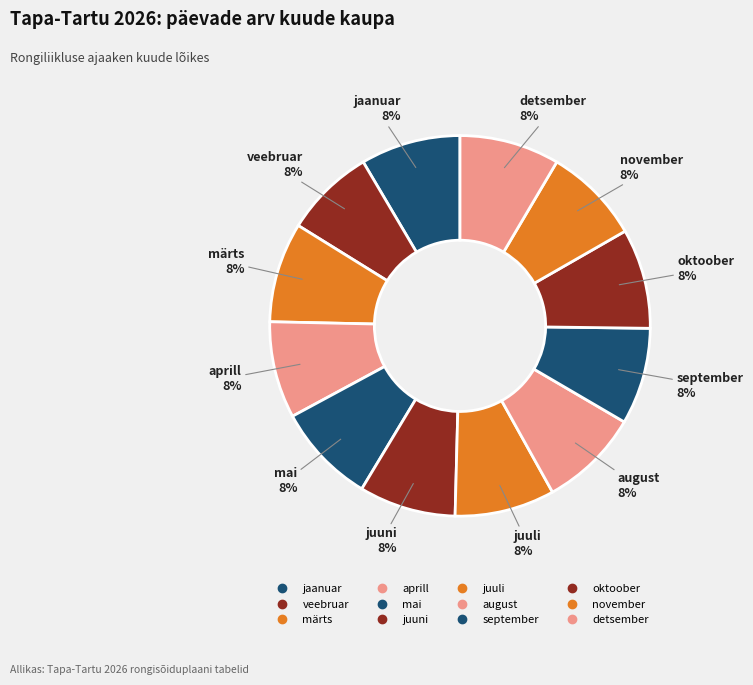

Rank the categories by value from lowest to highest.

veebruar, aprill, juuni, september, november, jaanuar, märts, mai, juuli, august, oktoober, detsember